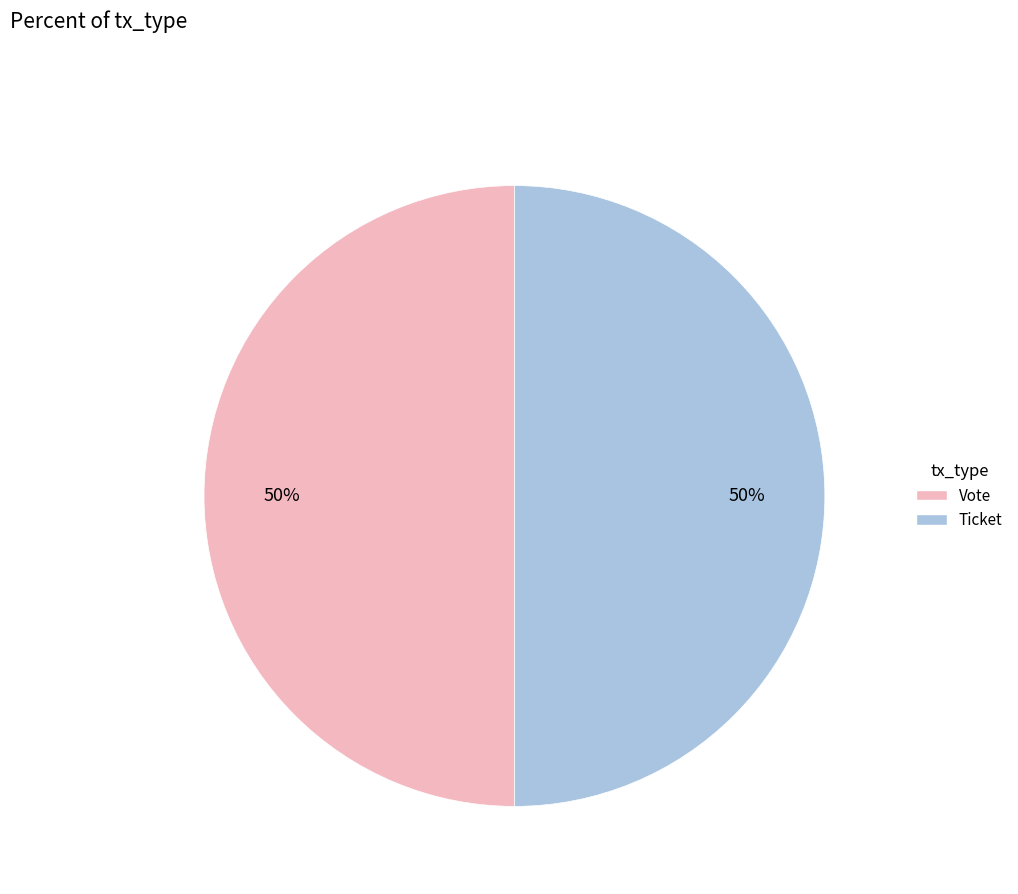

The Ticket slice represents 1% of the pie. True or false?

False